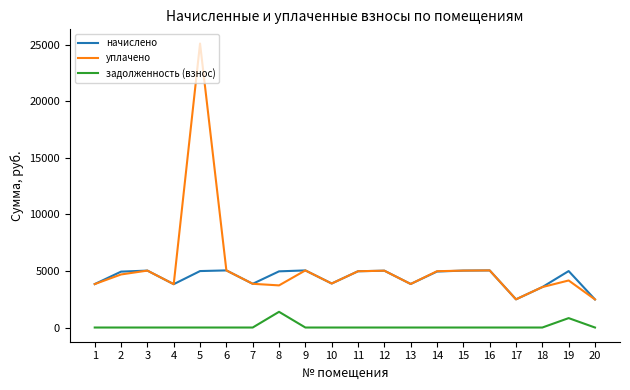

True or false: задолженность (взнос) and начислено cross at least once.

False